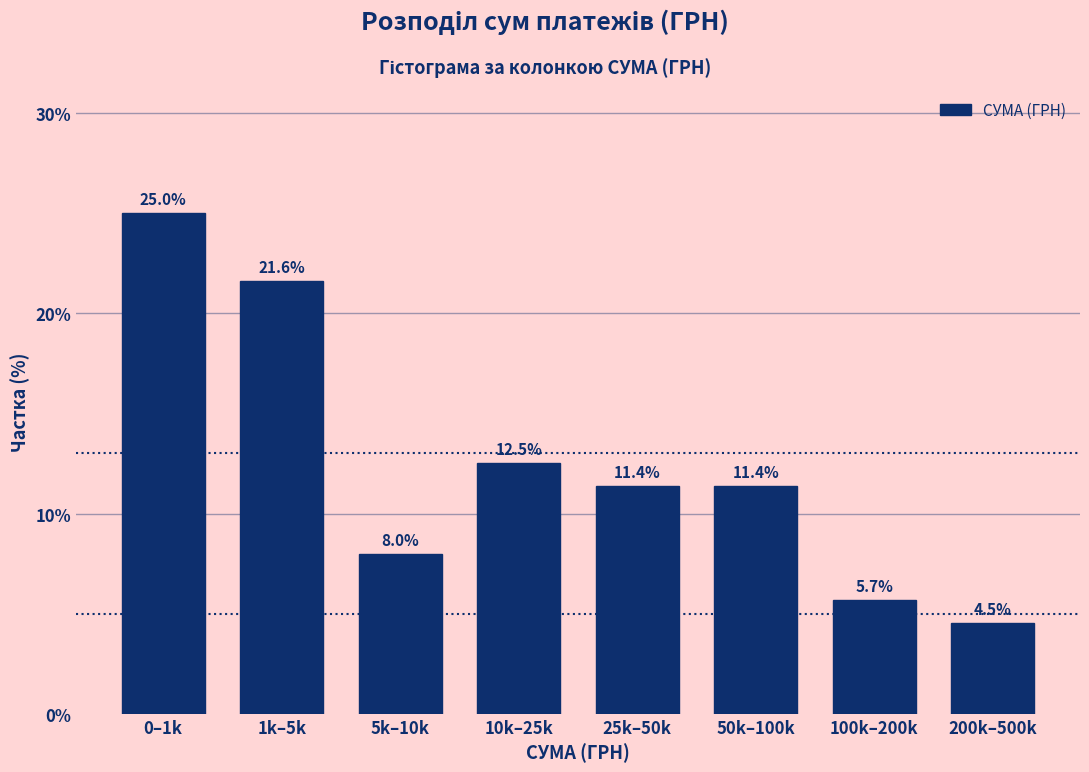

Reading right to left, list all the values displayed in this chart.

200k–500k=4.5	100k–200k=5.7	50k–100k=11.4	25k–50k=11.4	10k–25k=12.5	5k–10k=8.0	1k–5k=21.6	0–1k=25.0